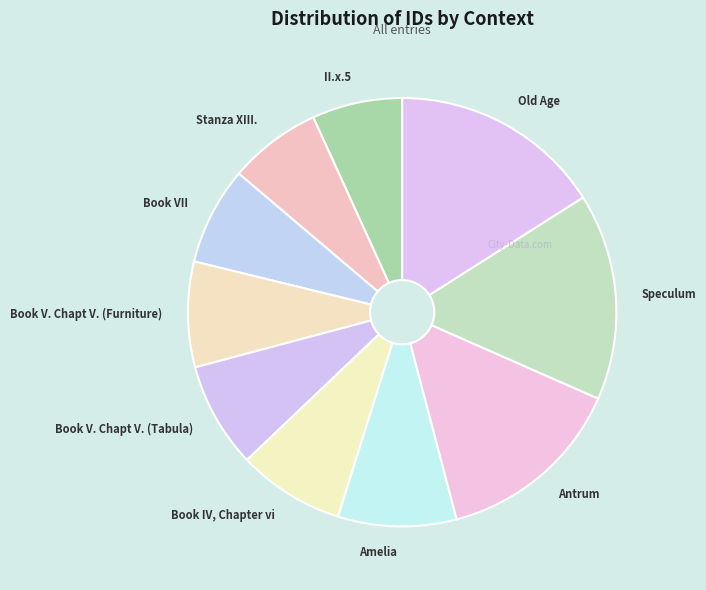

Does Book V. Chapt V. (Tabula) represent more than half of the total?

No